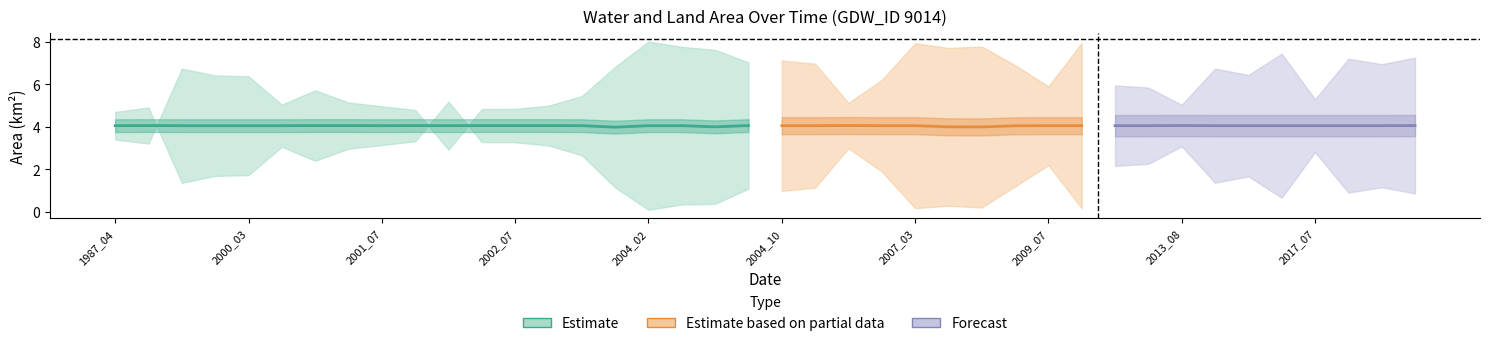

Does the chart have visible grid lines?

No